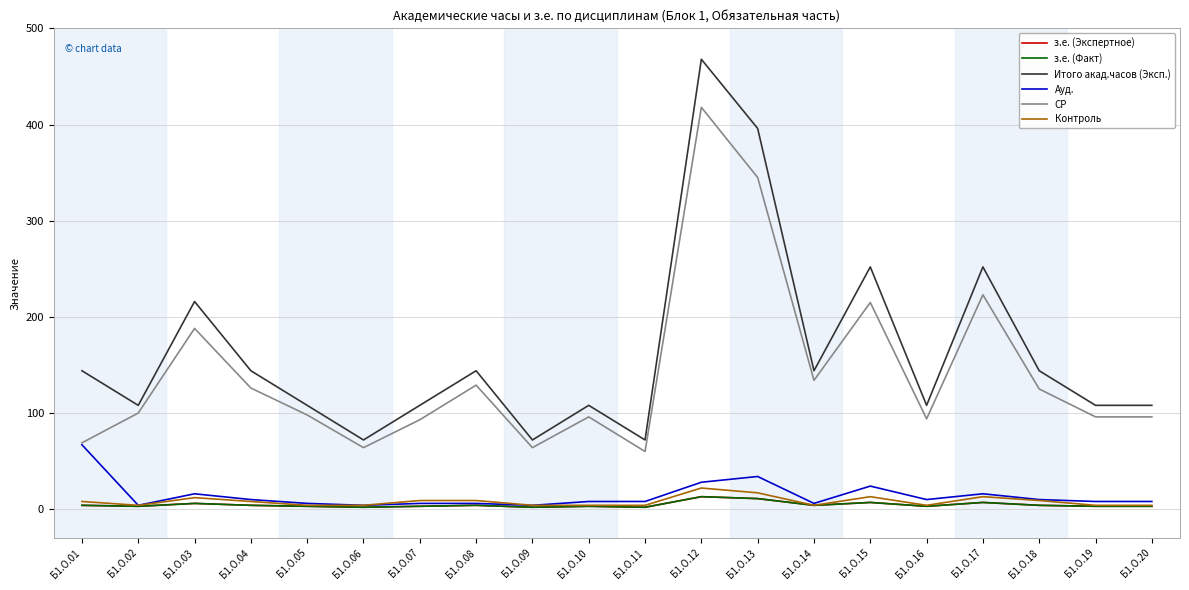

What is the minimum value for Итого акад.часов (Эксп.)?

72